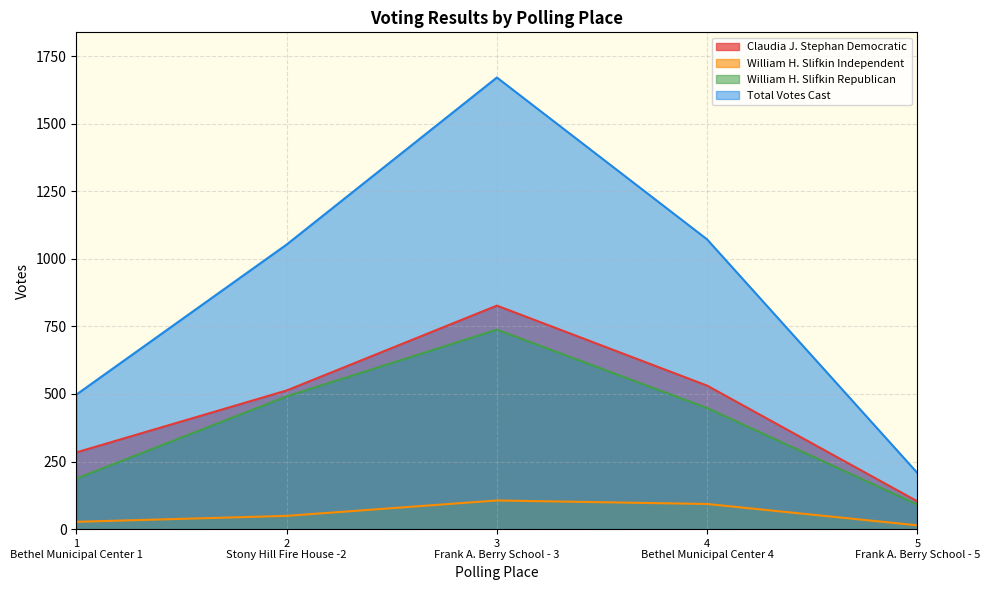

What is the maximum value for William H. Slifkin Republican?

738